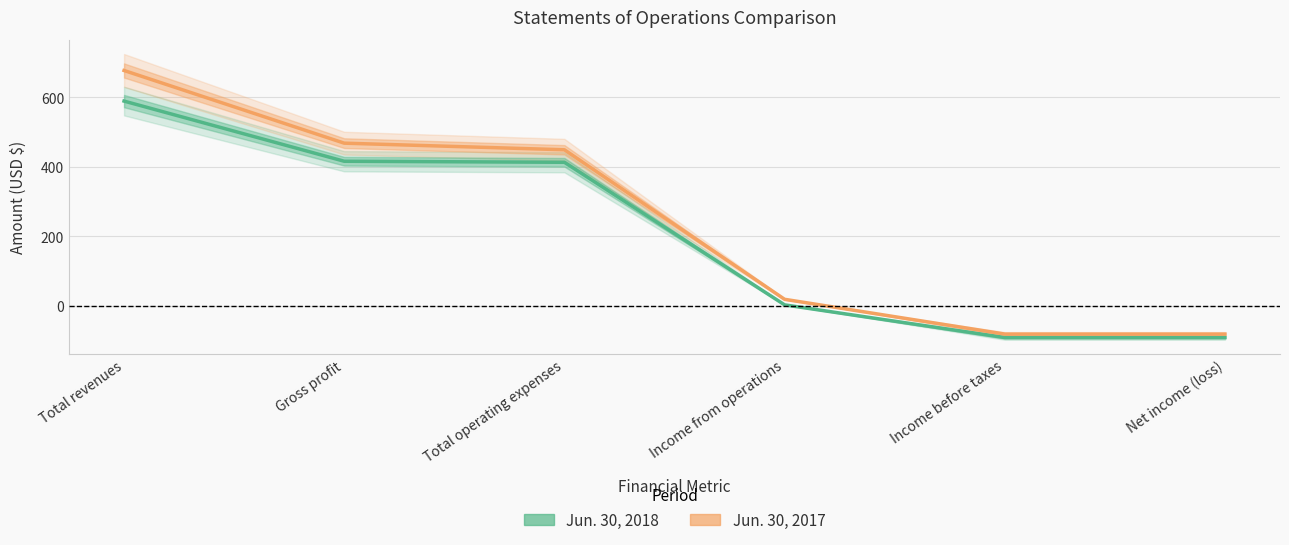

True or false: Jun. 30, 2017 has more than 0 interior local peaks.

False